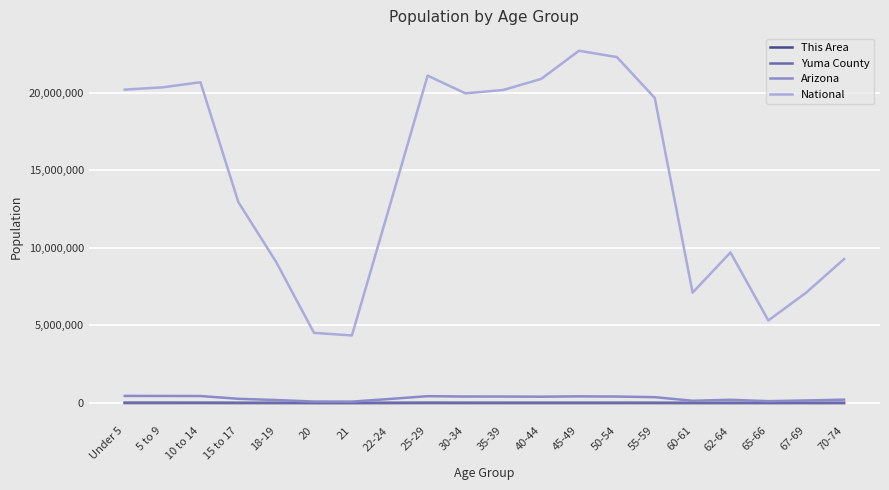

How many lines are shown in the chart?

4